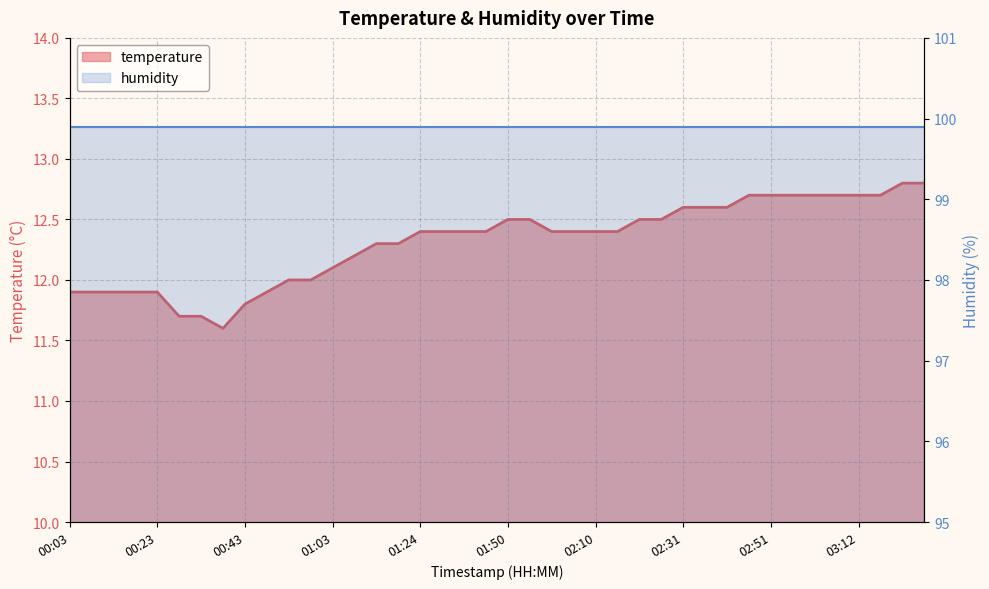

What is the greatest value displayed?

12.8